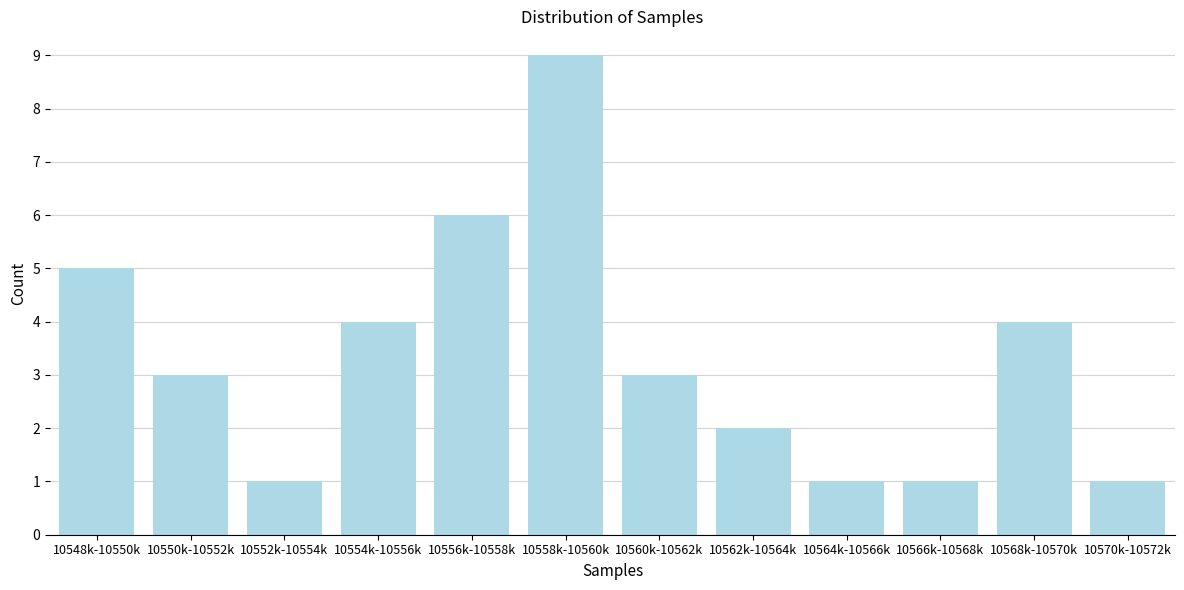

Reading left to right, extract all data points from this chart.

5	3	1	4	6	9	3	2	1	1	4	1